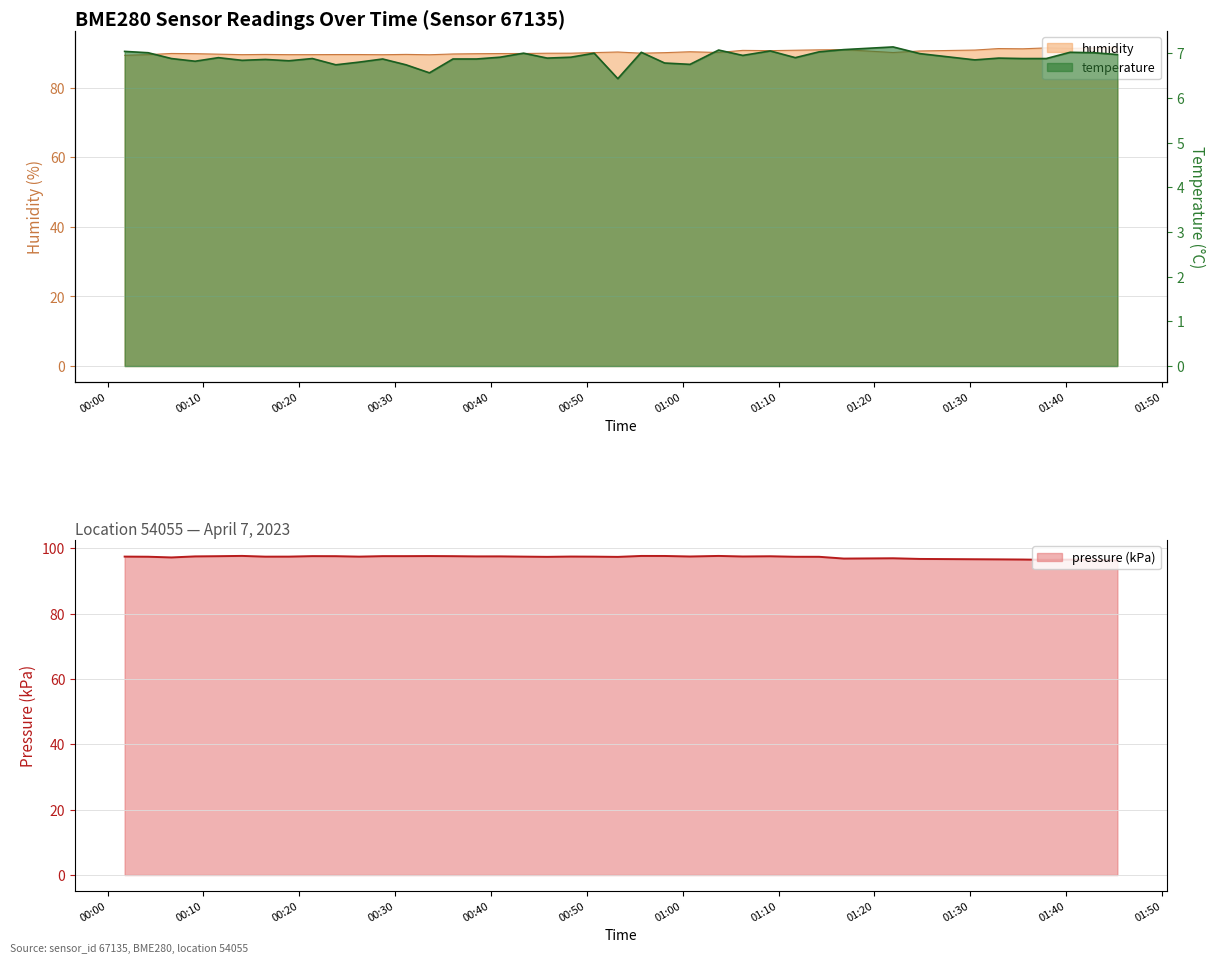

Read the temperature value at 2023-04-07T00:38:29.

6.9